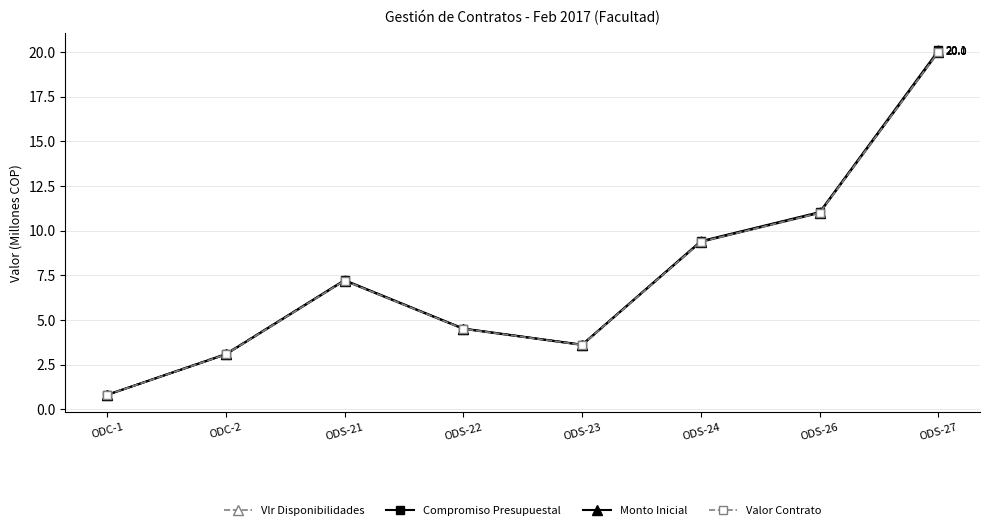

Reading right to left, extract all data points from this chart.

Vlr Disponibilidades: ODS-27=20.1	ODS-26=11.0	ODS-24=9.4	ODS-23=3.6	ODS-22=4.5	ODS-21=7.2	ODC-2=3.1	ODC-1=0.8
Compromiso Presupuestal: ODS-27=20.1	ODS-26=11.0	ODS-24=9.4	ODS-23=3.6	ODS-22=4.5	ODS-21=7.2	ODC-2=3.1	ODC-1=0.8
Monto Inicial: ODS-27=20.0	ODS-26=11.0	ODS-24=9.4	ODS-23=3.6	ODS-22=4.5	ODS-21=7.2	ODC-2=3.1	ODC-1=0.8
Valor Contrato: ODS-27=20.0	ODS-26=11.0	ODS-24=9.4	ODS-23=3.6	ODS-22=4.5	ODS-21=7.2	ODC-2=3.1	ODC-1=0.8